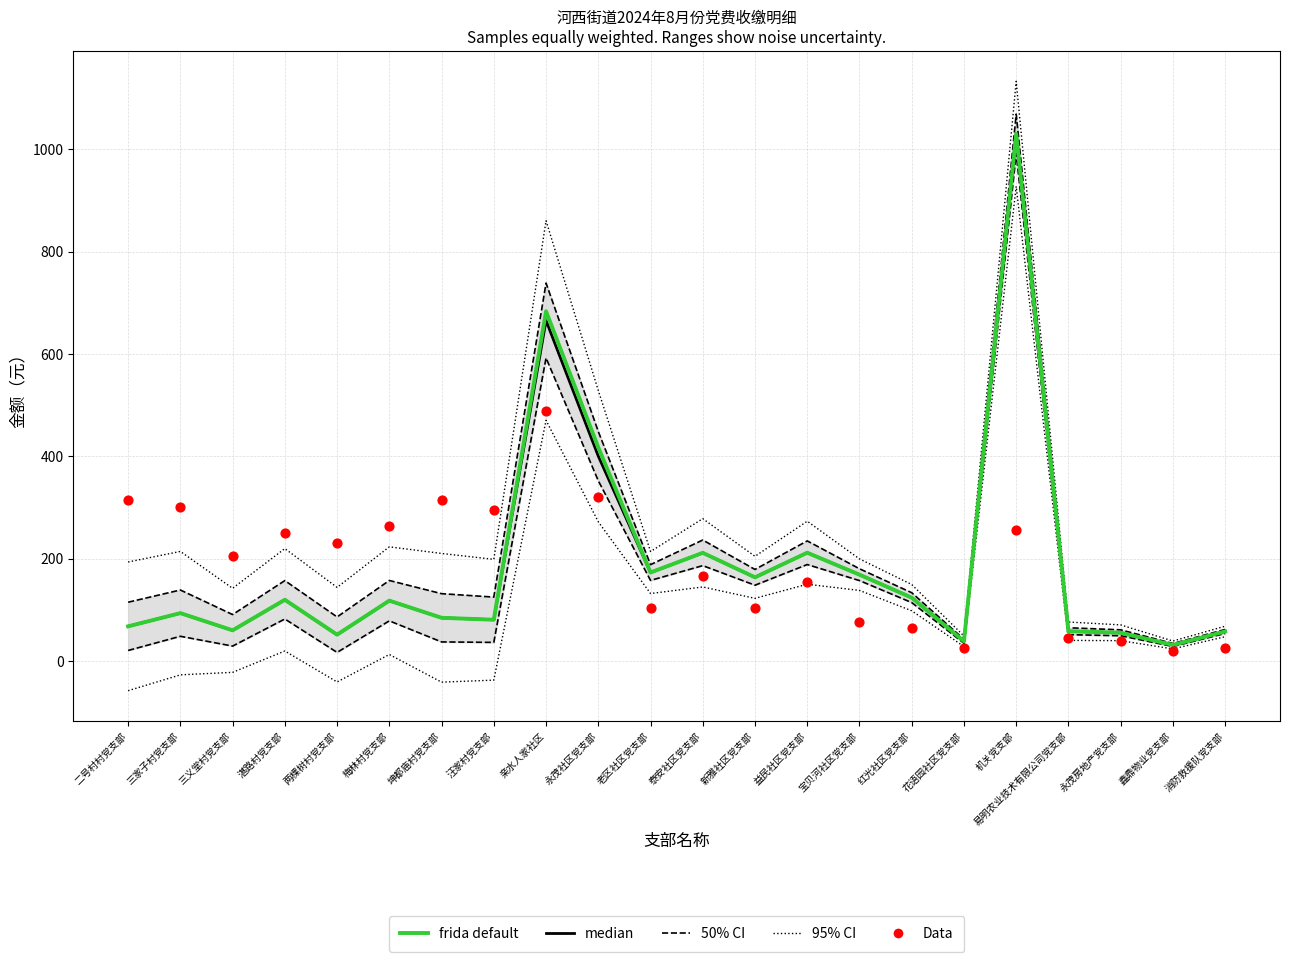

Is the value of Data at 二号村村党支部 greater than the value of frida default at 新雅社区党支部?

Yes